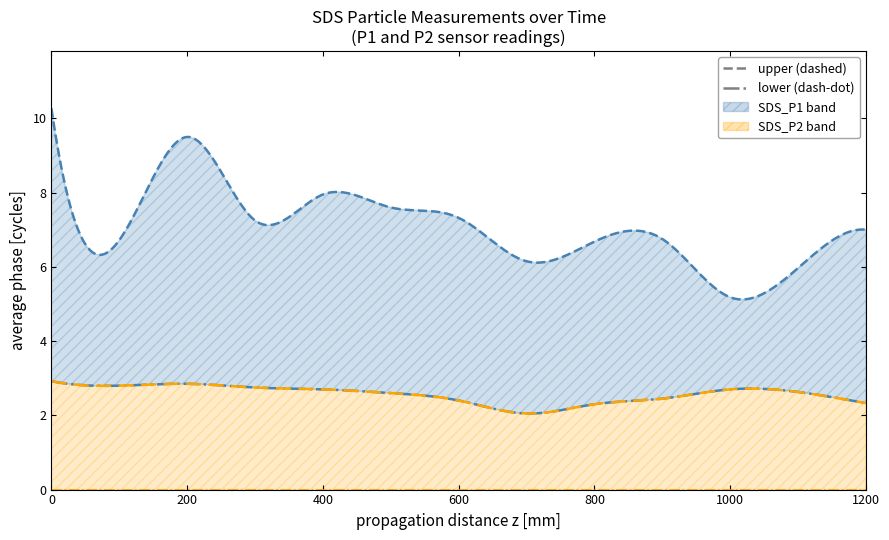

What is the sum of all SDS_P1 values?

94.3